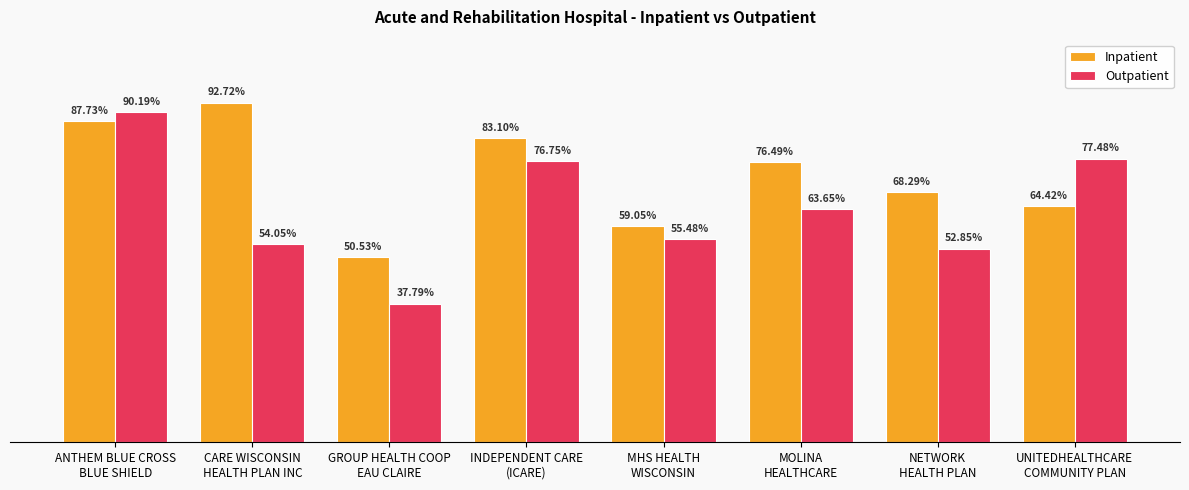

At CARE WISCONSIN
HEALTH PLAN INC, list the series in order from largest to smallest.

Inpatient, Outpatient